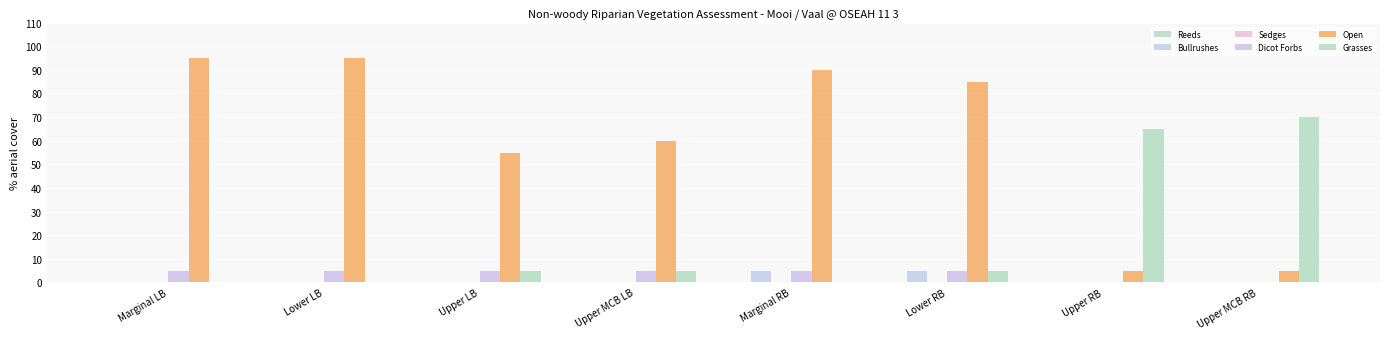

Reading right to left, list all the values displayed in this chart.

Reeds: Upper MCB RB=0	Upper RB=0	Lower RB=0	Marginal RB=0	Upper MCB LB=0	Upper LB=0	Lower LB=0	Marginal LB=0
Bullrushes: Upper MCB RB=0	Upper RB=0	Lower RB=5	Marginal RB=5	Upper MCB LB=0	Upper LB=0	Lower LB=0	Marginal LB=0
Sedges: Upper MCB RB=0	Upper RB=0	Lower RB=0	Marginal RB=0	Upper MCB LB=0	Upper LB=0	Lower LB=0	Marginal LB=0
Dicot Forbs: Upper MCB RB=0	Upper RB=0	Lower RB=5	Marginal RB=5	Upper MCB LB=5	Upper LB=5	Lower LB=5	Marginal LB=5
Open: Upper MCB RB=5	Upper RB=5	Lower RB=85	Marginal RB=90	Upper MCB LB=60	Upper LB=55	Lower LB=95	Marginal LB=95
Grasses: Upper MCB RB=70	Upper RB=65	Lower RB=5	Marginal RB=0	Upper MCB LB=5	Upper LB=5	Lower LB=0	Marginal LB=0